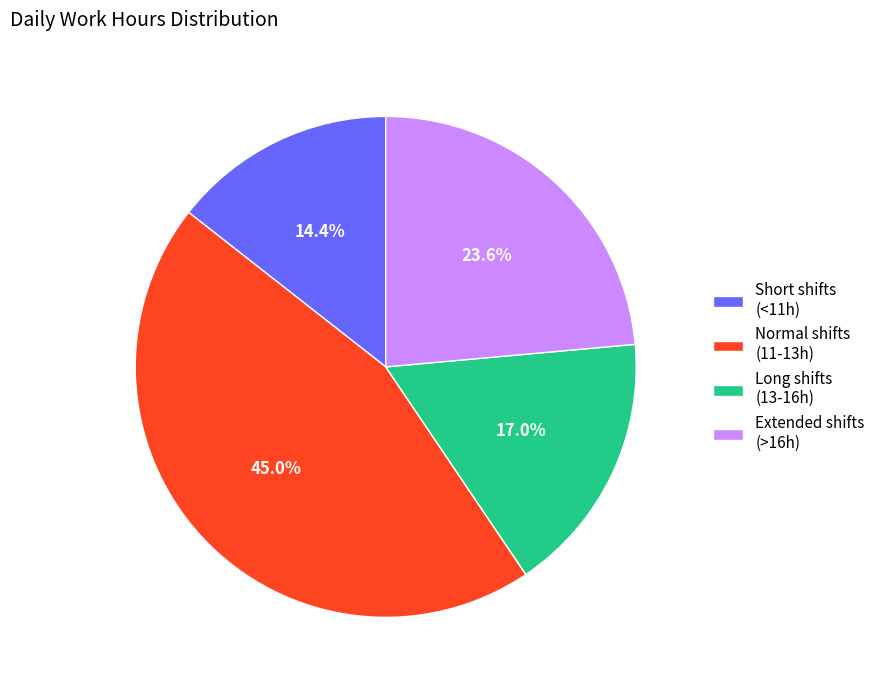

Rank the categories by value from highest to lowest.

Normal shifts (11-13h), Extended shifts (>16h), Long shifts (13-16h), Short shifts (<11h)